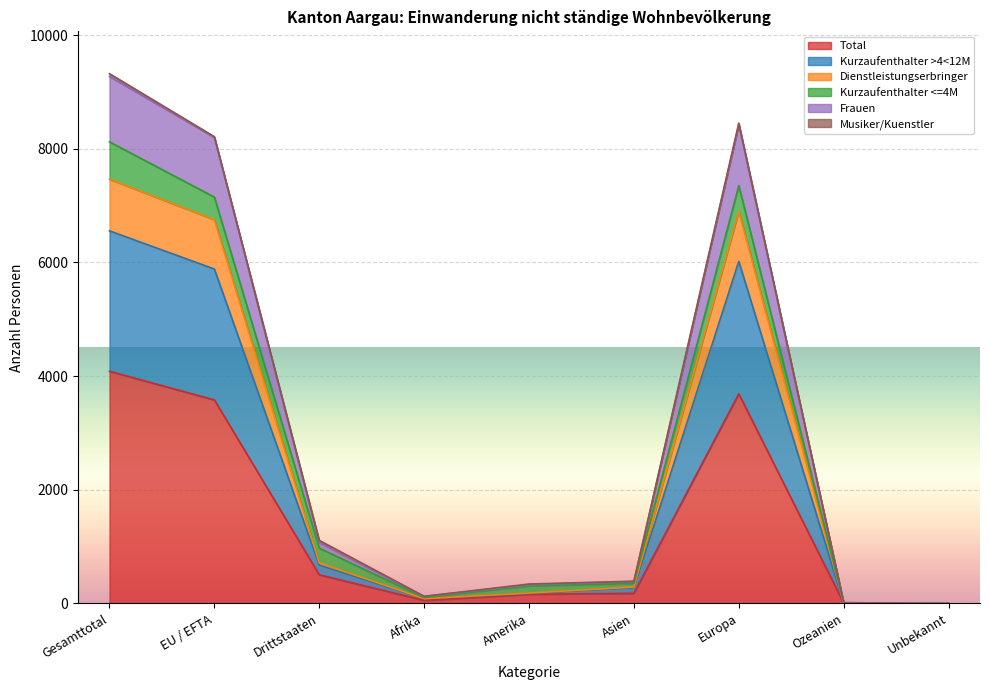

Where does the Dienstleistungserbringer series first go above 272?

Gesamttotal